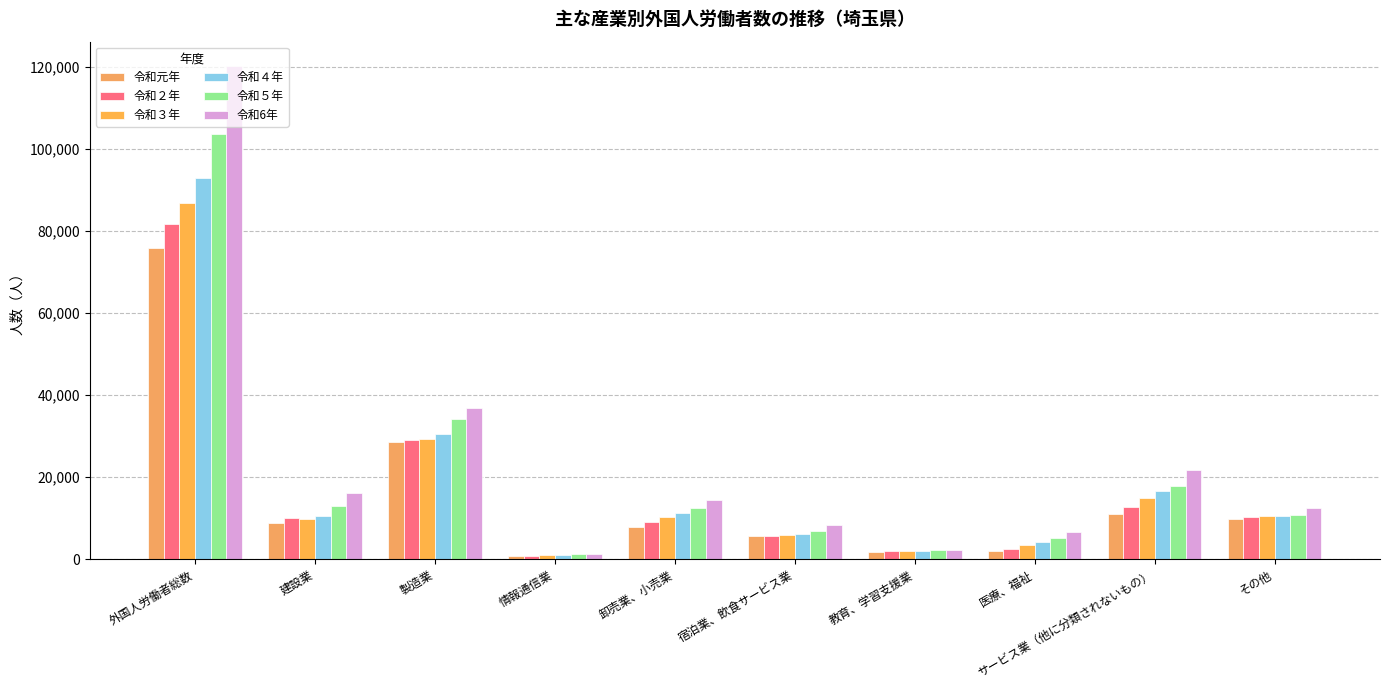

What value does the 令和４年 series have at 外国人労働者総数?

92936